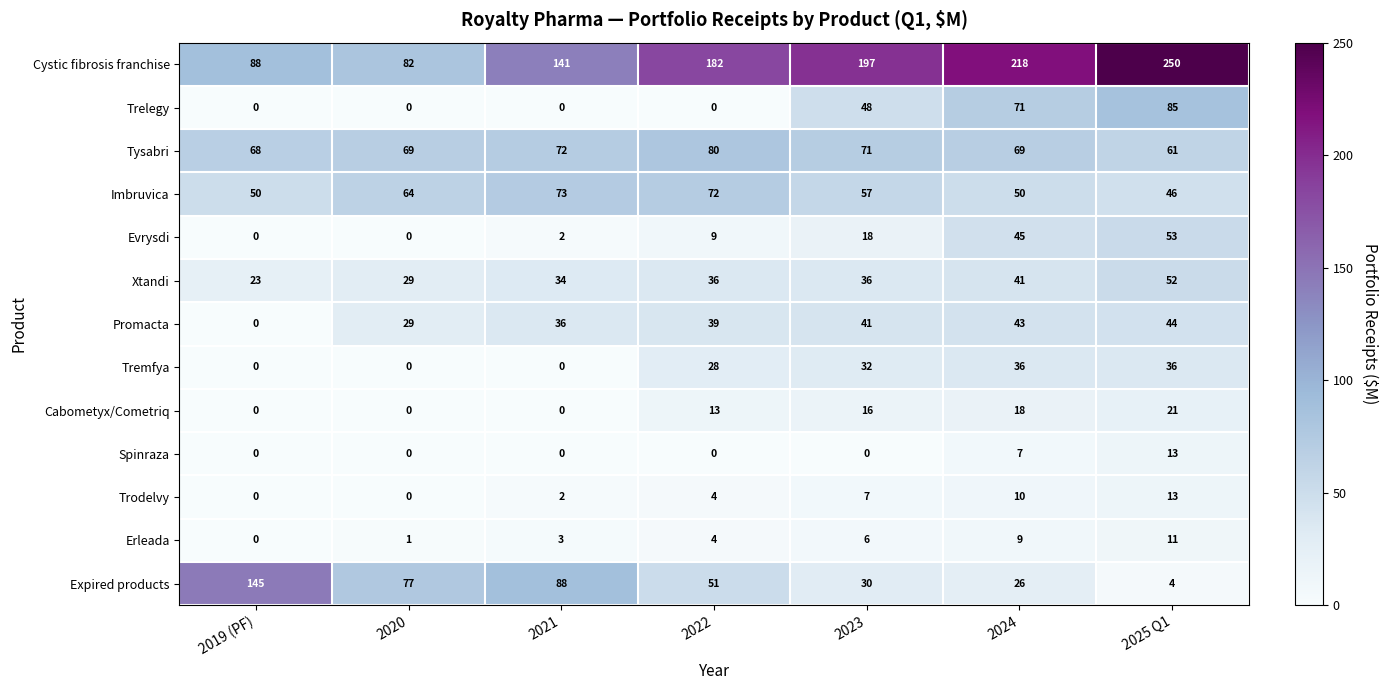

Which category has the lowest value in the Cystic fibrosis franchise series?

2020